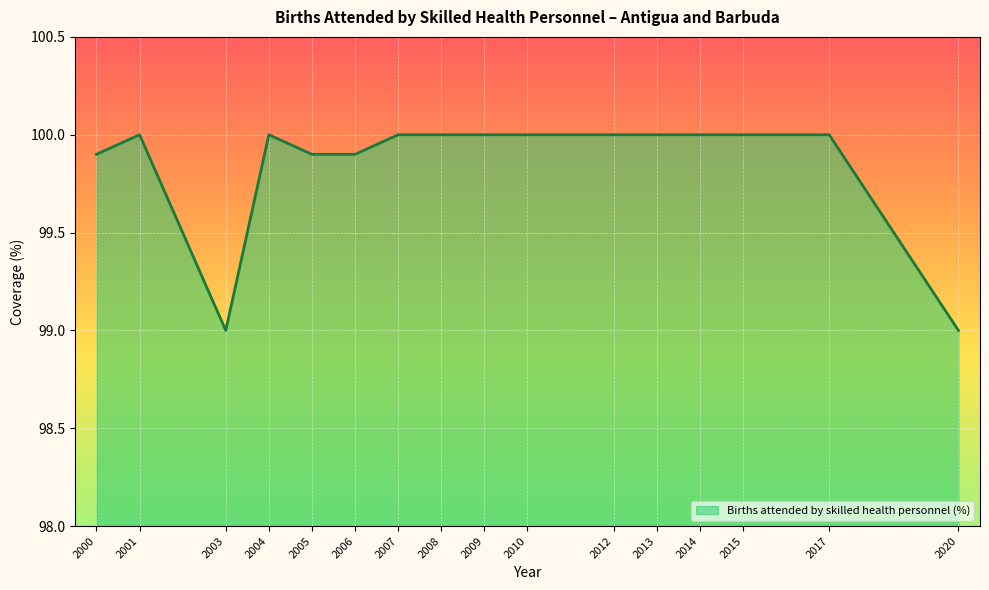

What is the greatest value displayed?

100.0